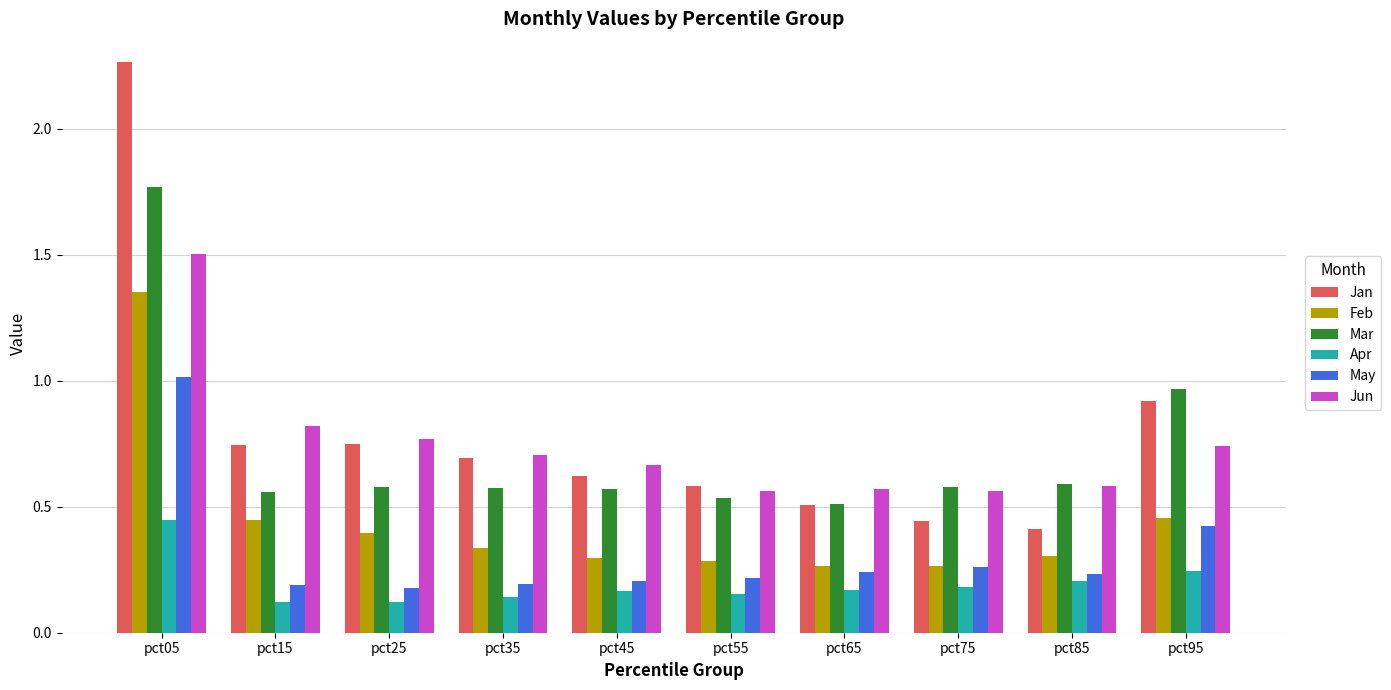

Is it true that Feb equals 0.3 at pct85?

True